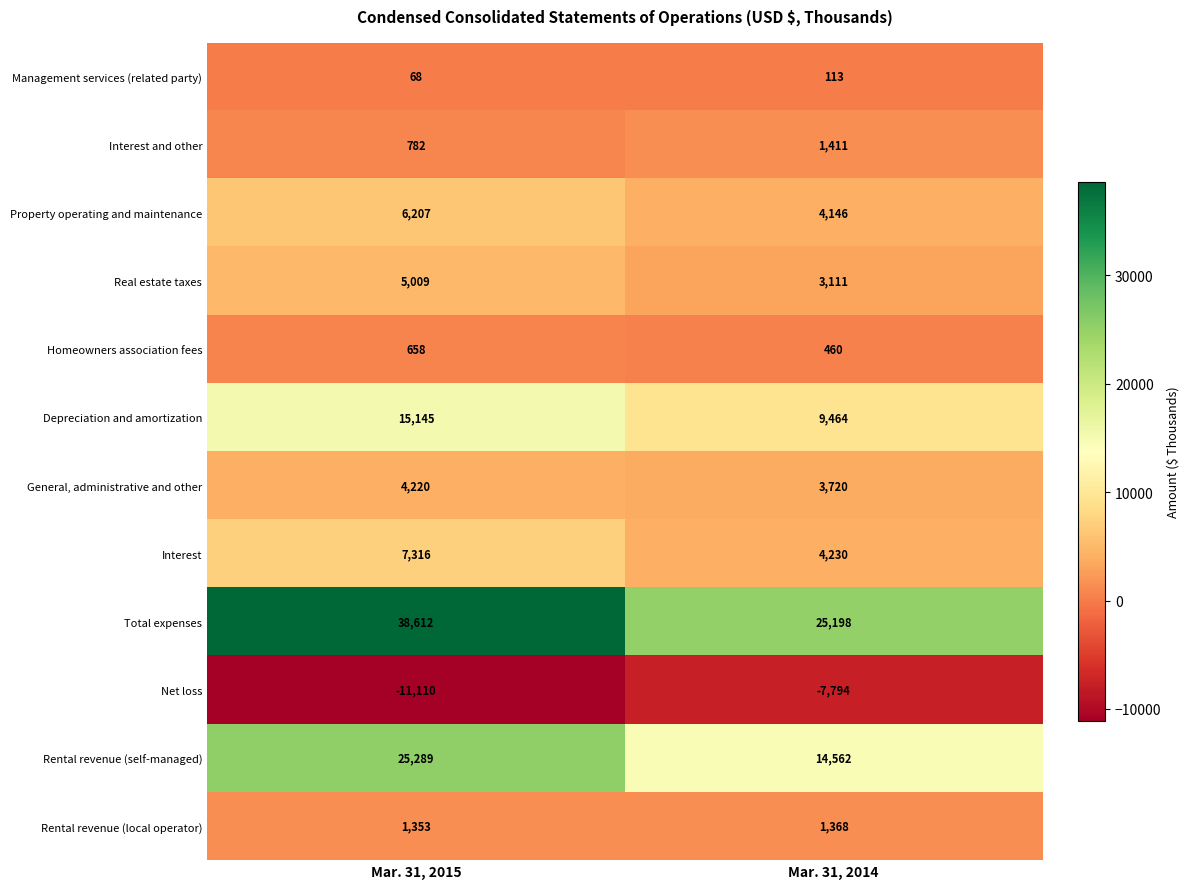

List the series in order of their peak value, highest first.

Total expenses, Rental revenue (self-managed), Depreciation and amortization, Interest, Property operating and maintenance, Real estate taxes, General, administrative and other, Interest and other, Rental revenue (local operator), Homeowners association fees, Management services (related party), Net loss